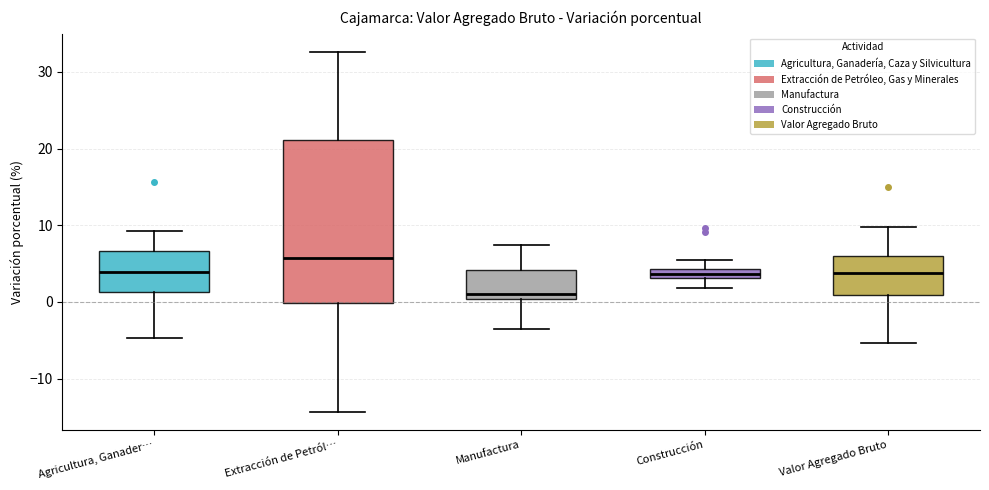

Which box is the tallest, from its lower edge to its upper edge?

Extracción de Petról…